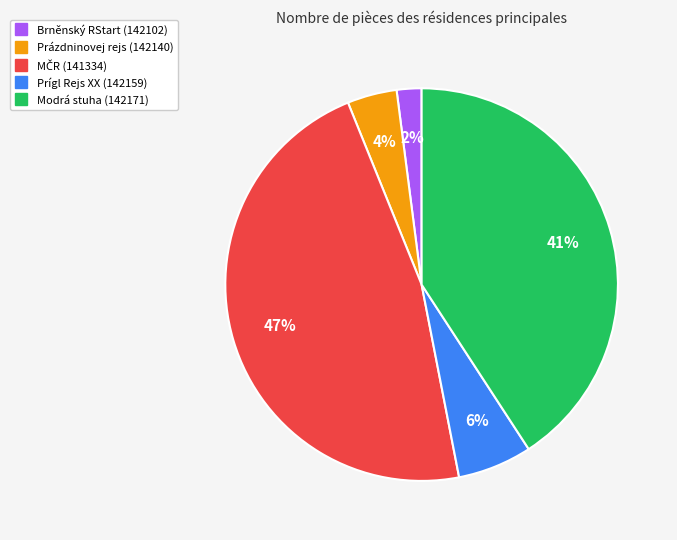

Which category has the smallest portion of the pie?

Brněnský RStart (142102)